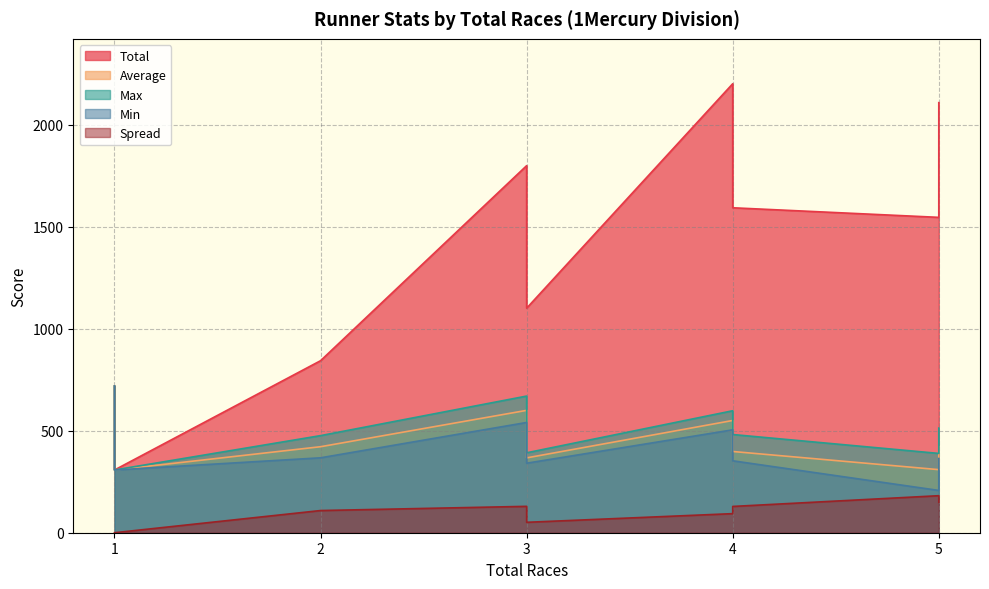

What is the sum of the Spread values at 3 and 1?

51.1